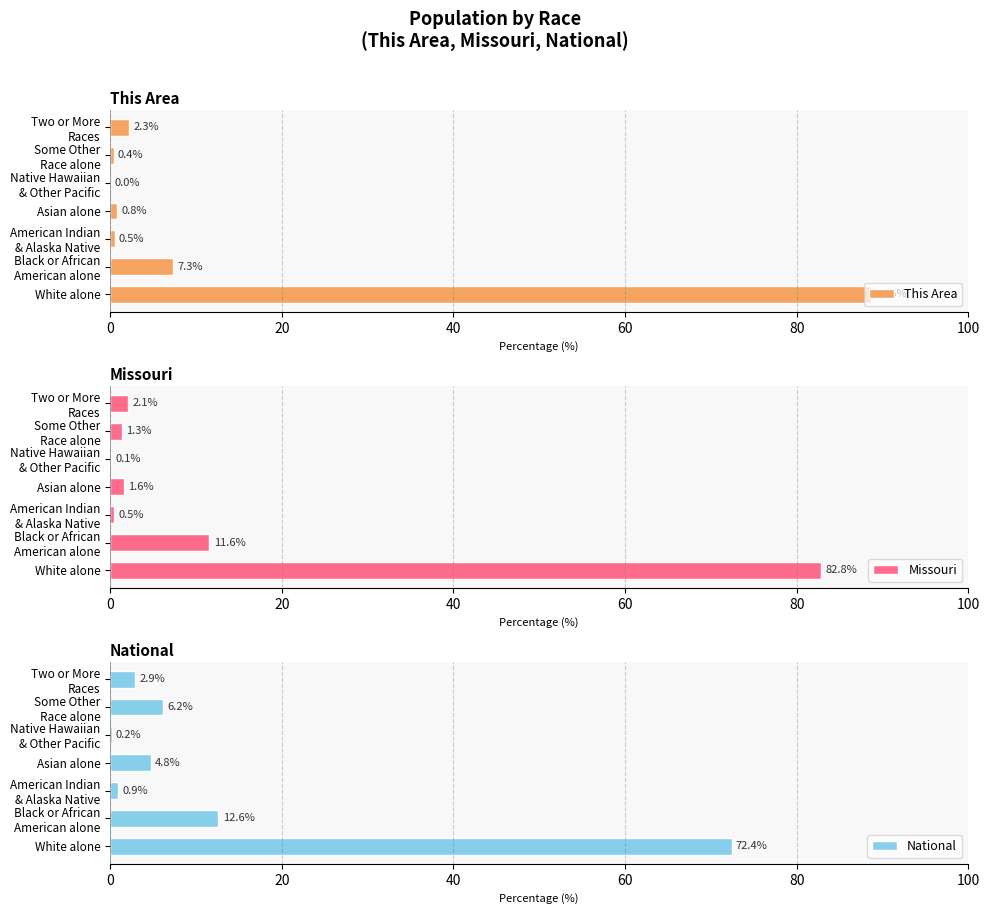

The value of Missouri at Two or More Races is 0.5. True or false?

False